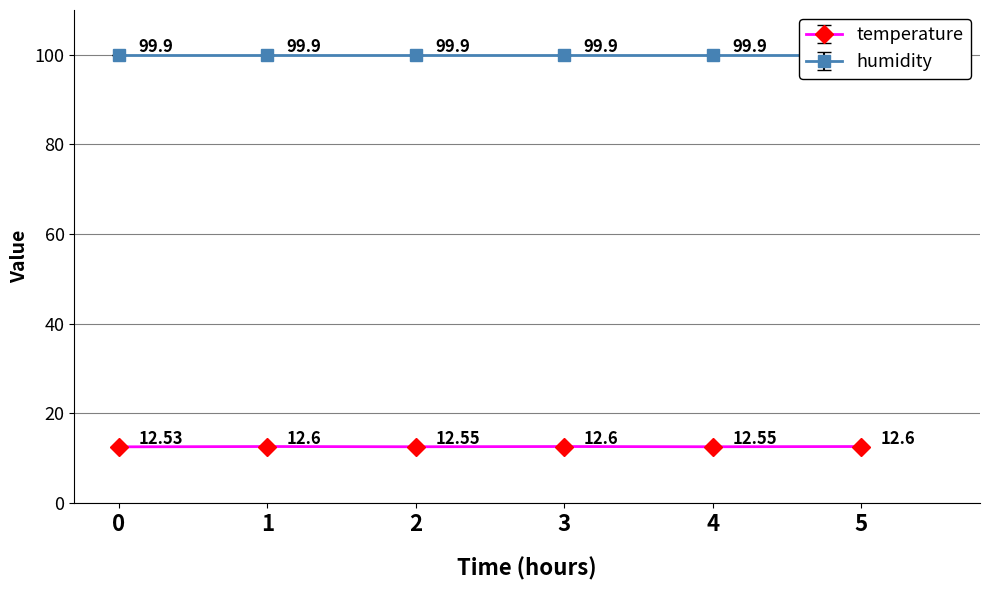

How many interior local peaks does the temperature series have?

2